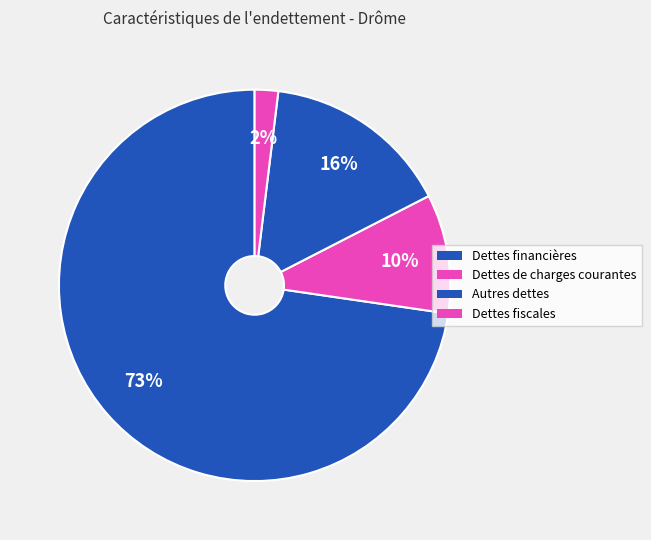

Count the number of slices in the pie.

4